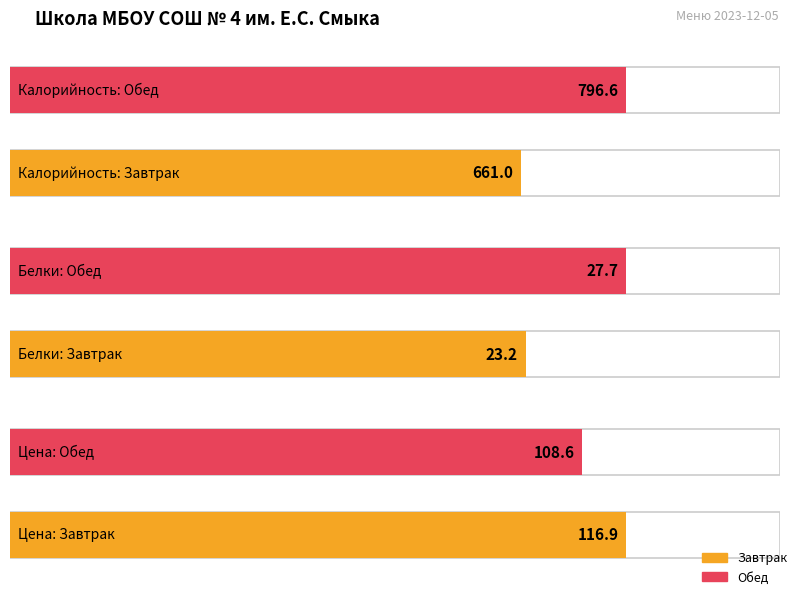

What is the label of the 1st bar from the right?

Обед